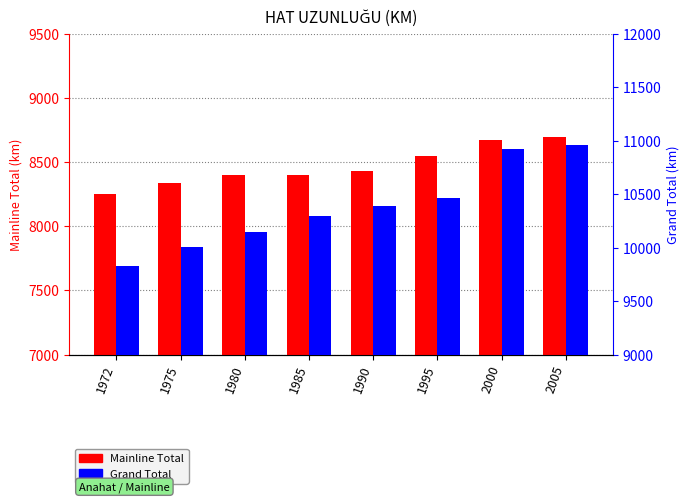

Reading right to left, what are all the values shown in this chart?

Mainline Total: 8697	8671	8549	8429	8400	8397	8338	8252
Grand Total: 10954	10922	10466	10389	10292	10144	10001	9830